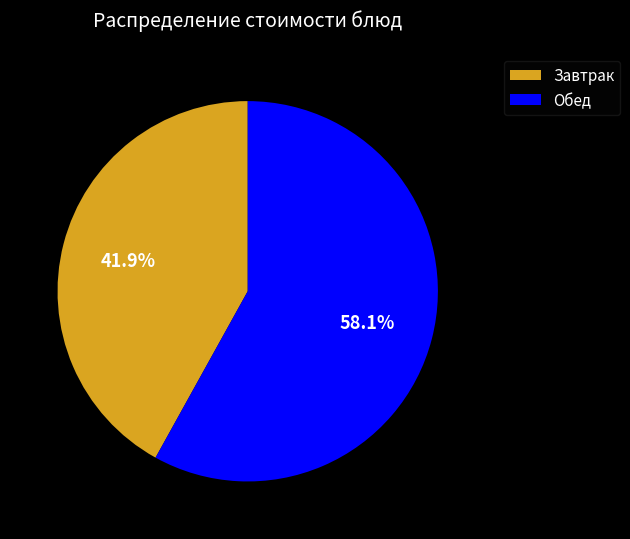

What percentage is NOT represented by Завтрак?

58.1%